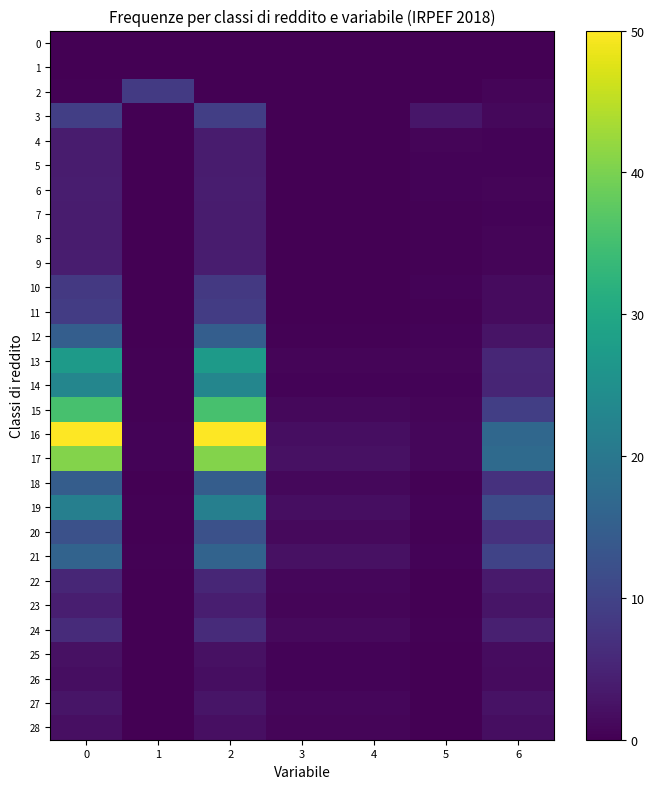

Between 1 and 3, which series saw the biggest shift?

2